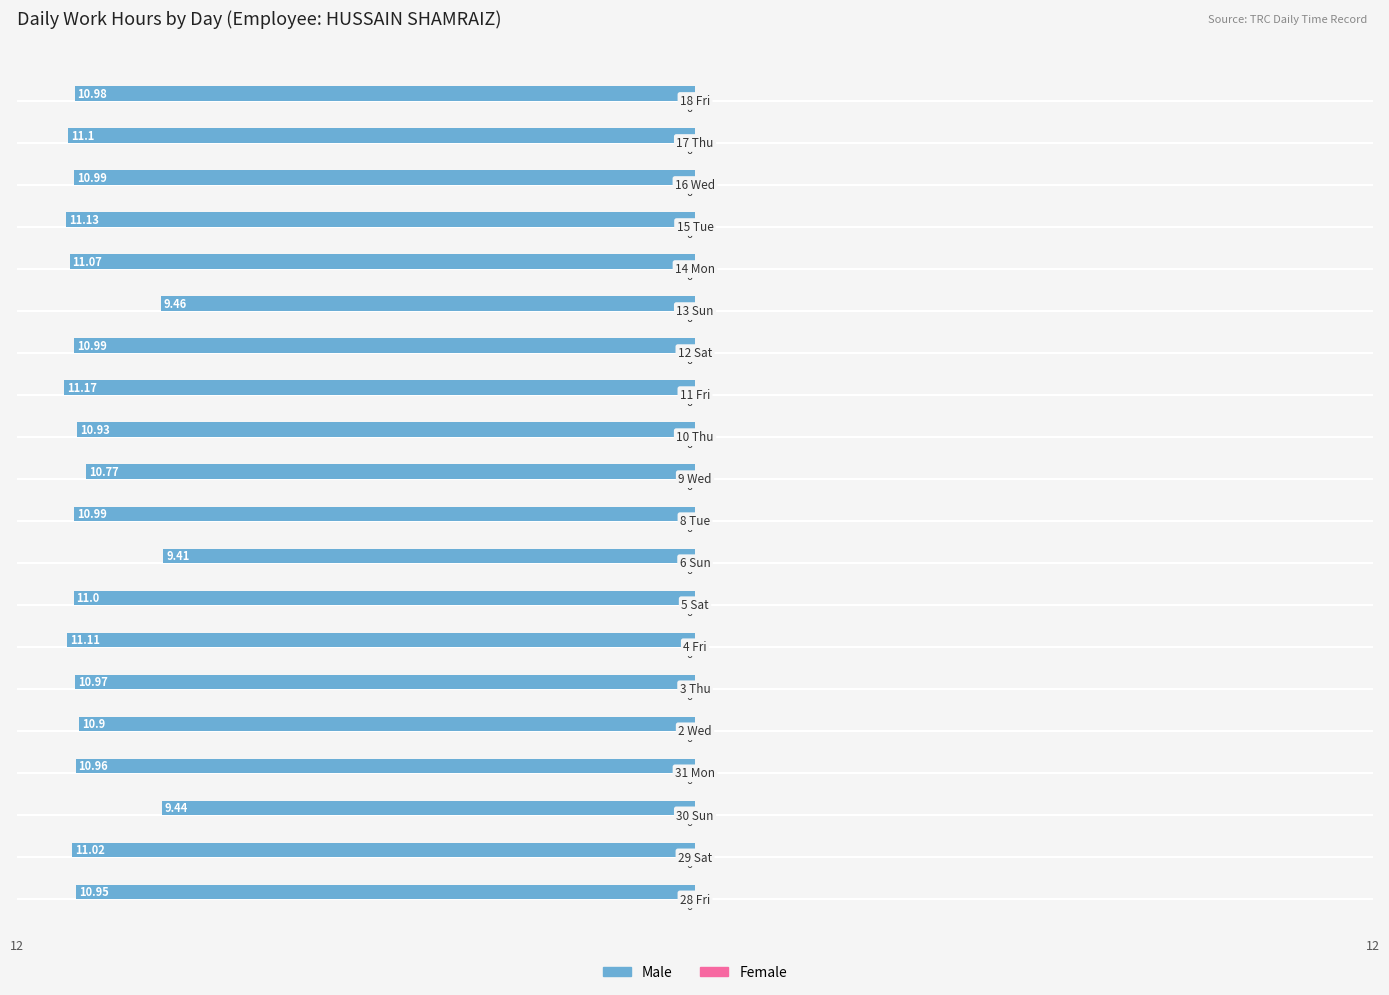

Are the bars horizontal?

Yes